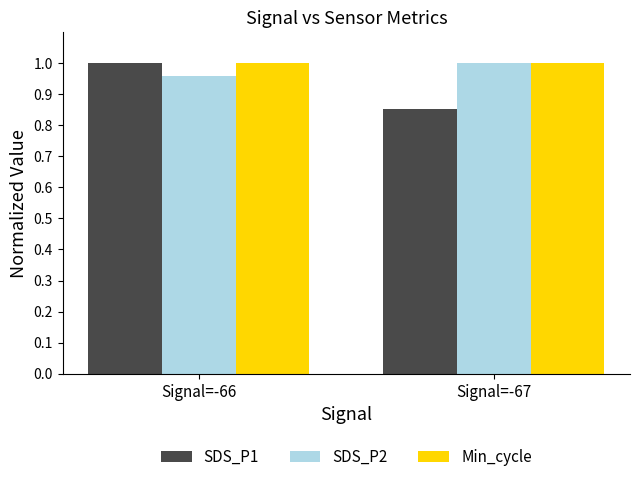

List the labels in order of SDS_P1 value, smallest first.

Signal=-67, Signal=-66